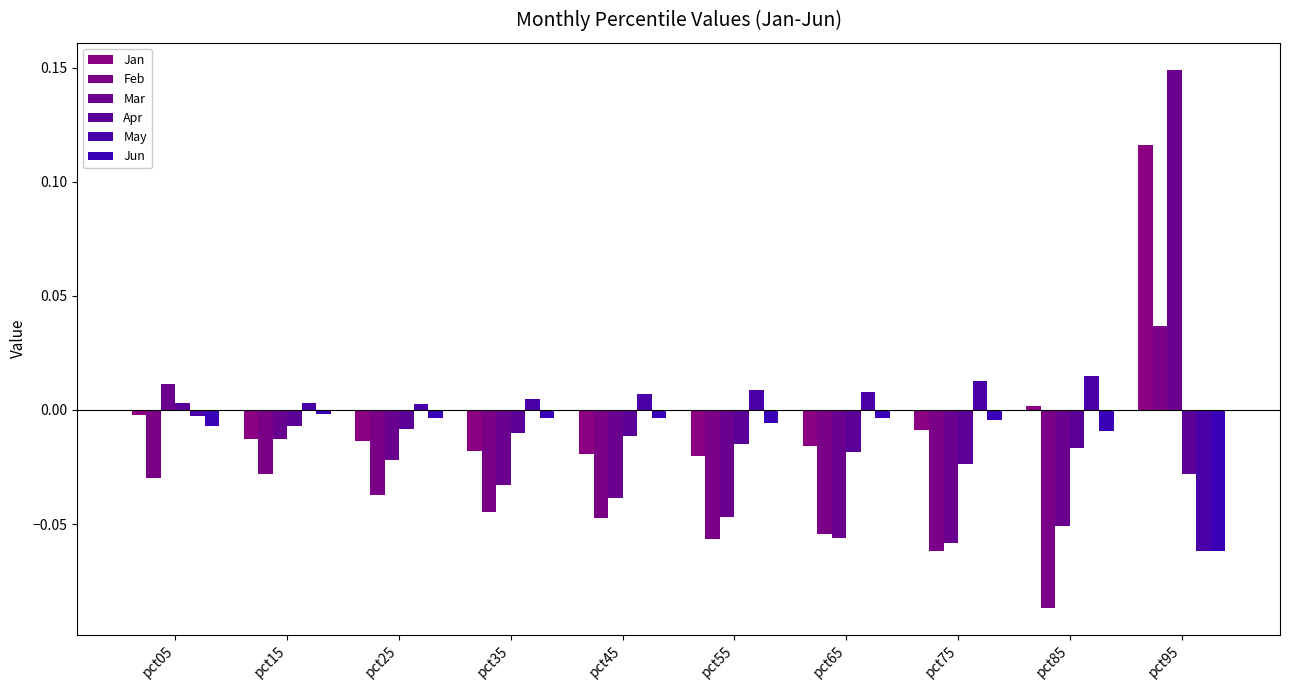

At which label is Jun closest to 0?

pct15